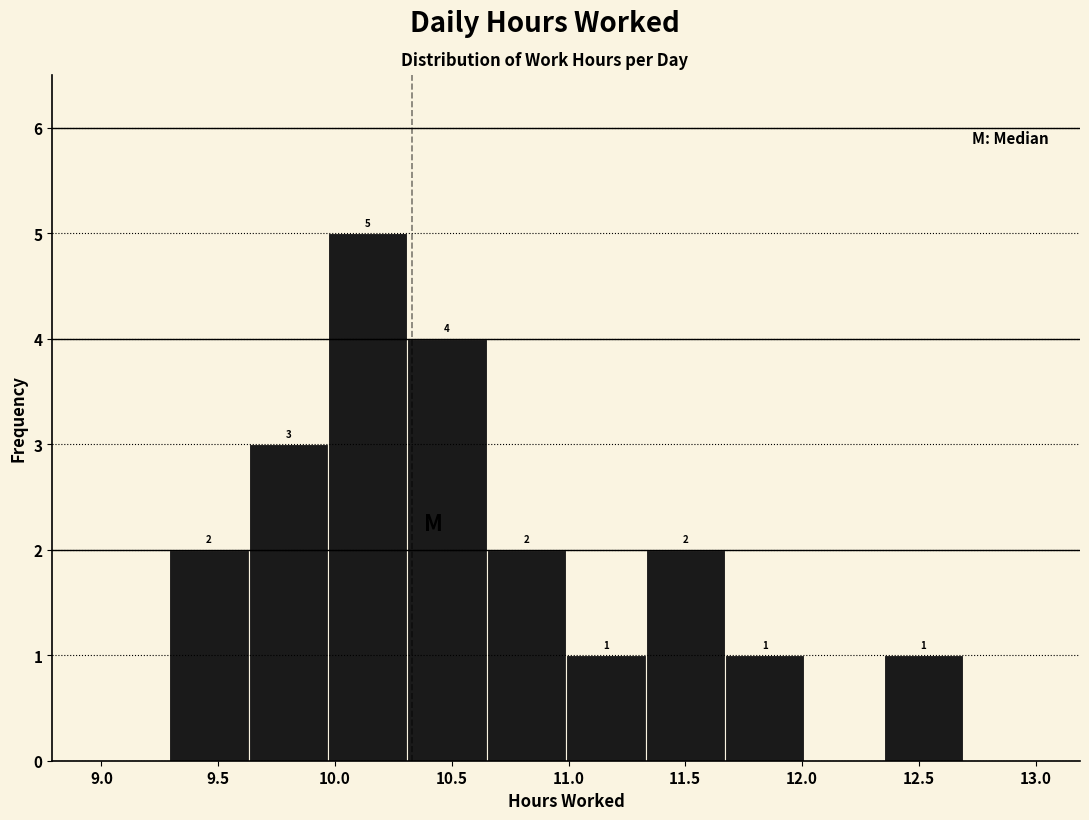

Which range on the x-axis has the tallest bar?

9.97 to 10.31